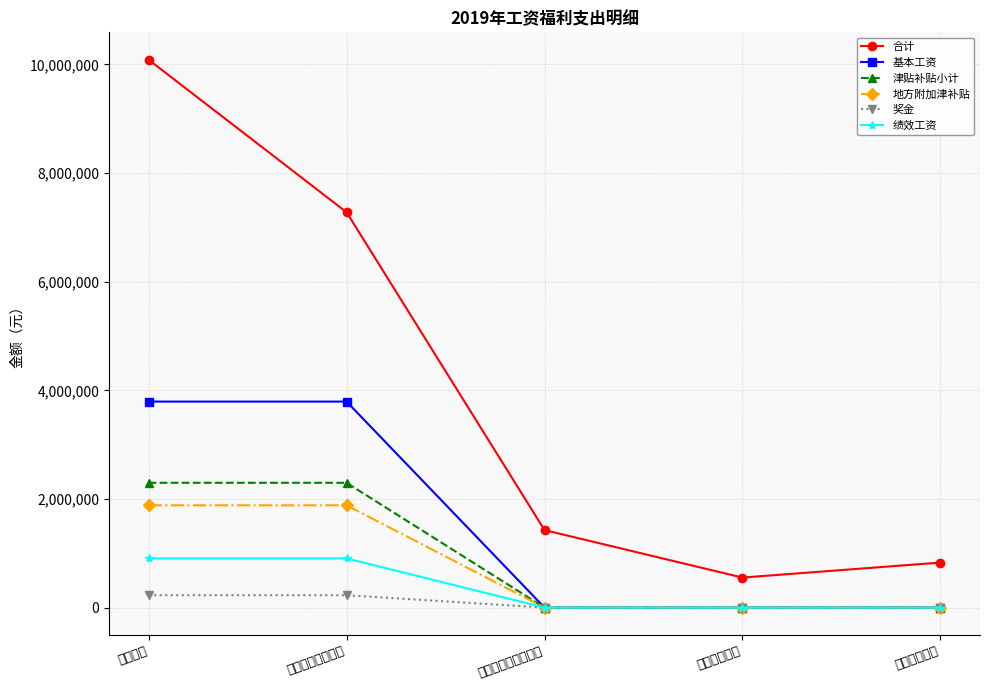

True or false: 津贴补贴小计 has a value of 0.0 at 卫生健康支出.

True